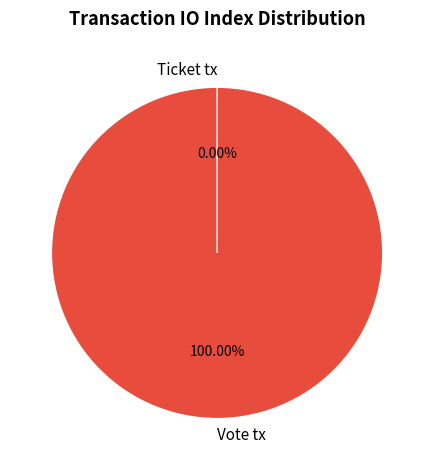

Is the sum of Vote tx and Ticket tx greater than half?

Yes